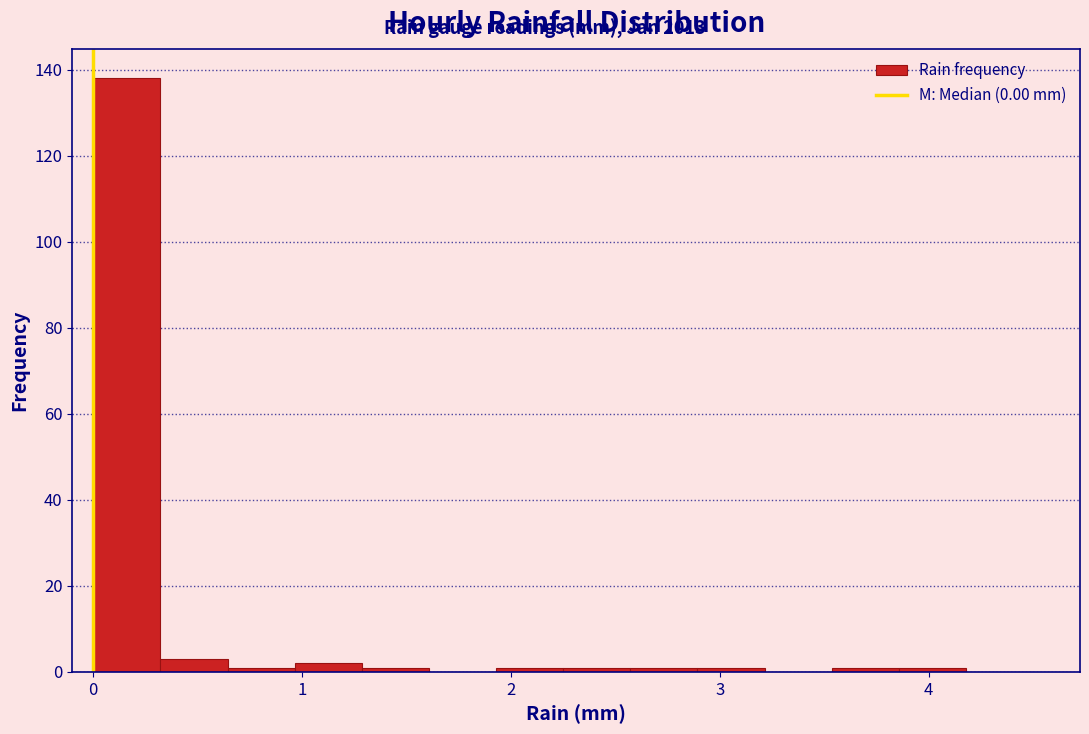

Around what value on the x-axis is the tallest bar? Give the approximate position of its centre, as read against the axis.

0.2